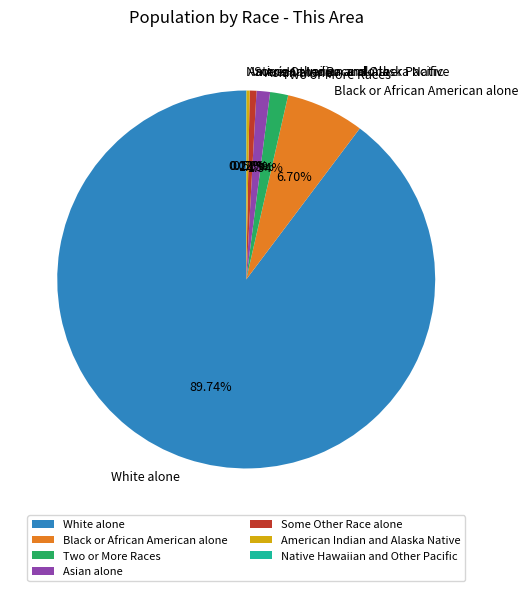

Does White alone account for over 50% of the chart?

Yes